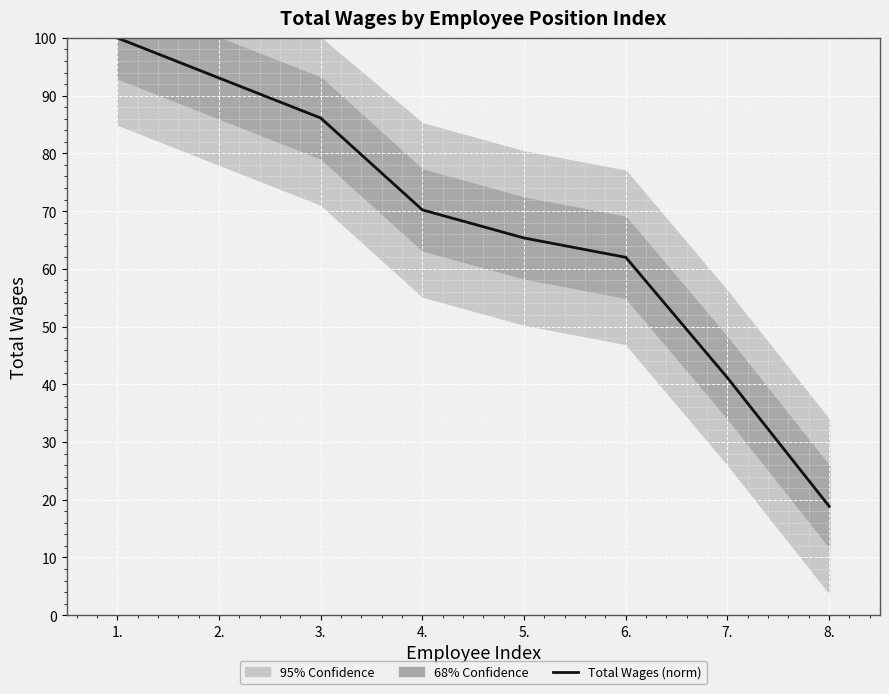

What is the change in value from 2. to 3.?

-6.9